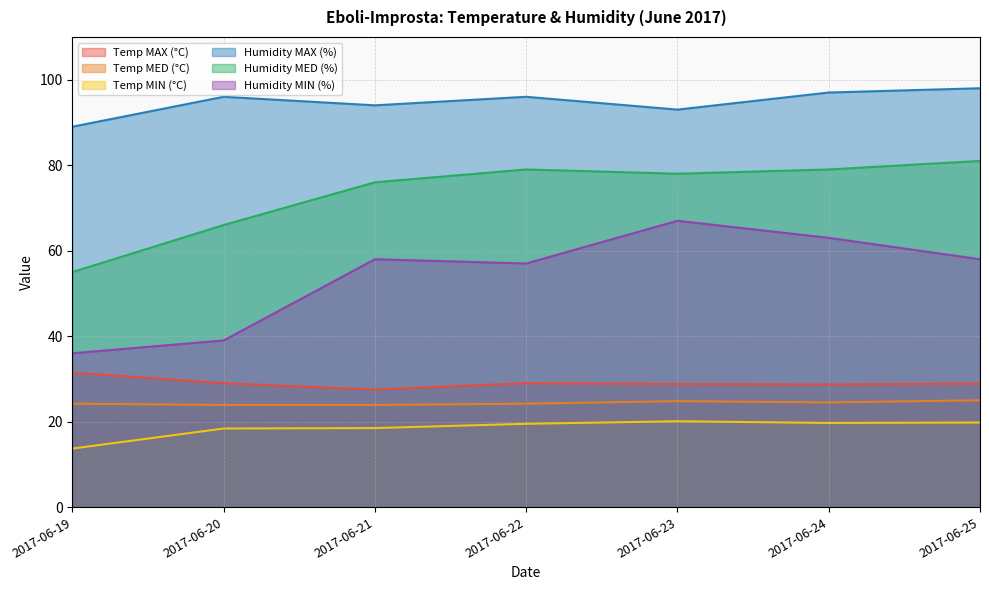

True or false: Temp MED (°C) and Humidity MIN (%) cross at least once.

False